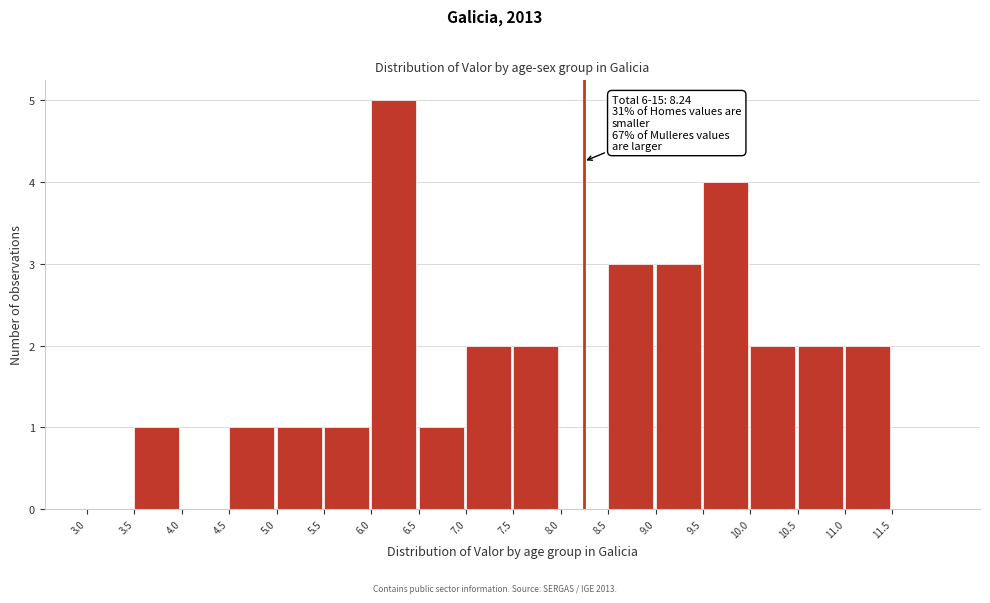

Which range on the x-axis has the tallest bar?

6.0 to 6.5